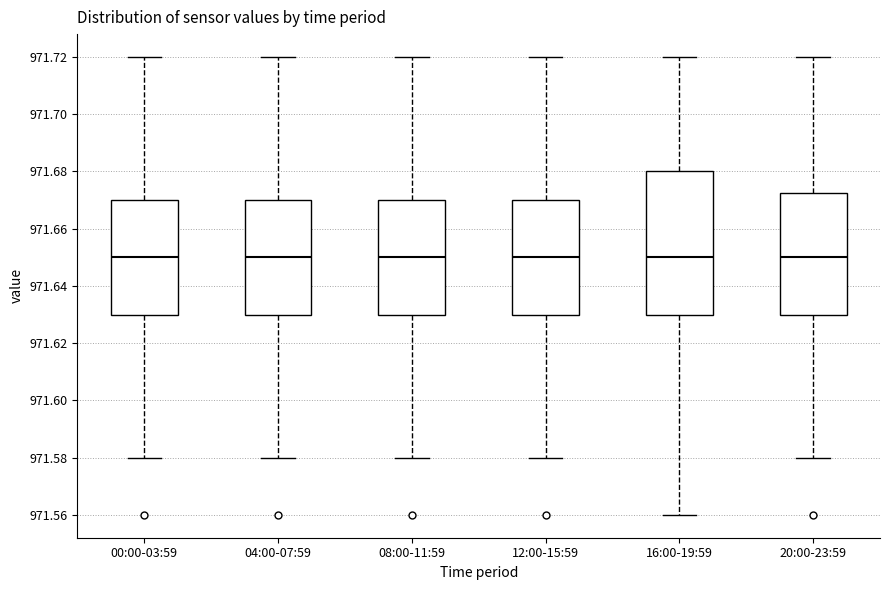

Reading left to right, transcribe this box plot: for each box, give where its median line is, the range the box spans, and where its two whiskers end, as read against the y-axis. The values are not printed on the chart, so give them approximately, as read against the axis.

00:00-03:59: median 971.650, box 971.630 to 971.670, whiskers 971.580 to 971.720
04:00-07:59: median 971.650, box 971.630 to 971.670, whiskers 971.580 to 971.720
08:00-11:59: median 971.650, box 971.630 to 971.670, whiskers 971.580 to 971.720
12:00-15:59: median 971.650, box 971.630 to 971.670, whiskers 971.580 to 971.720
16:00-19:59: median 971.650, box 971.630 to 971.680, whiskers 971.560 to 971.720
20:00-23:59: median 971.650, box 971.630 to 971.672, whiskers 971.580 to 971.720